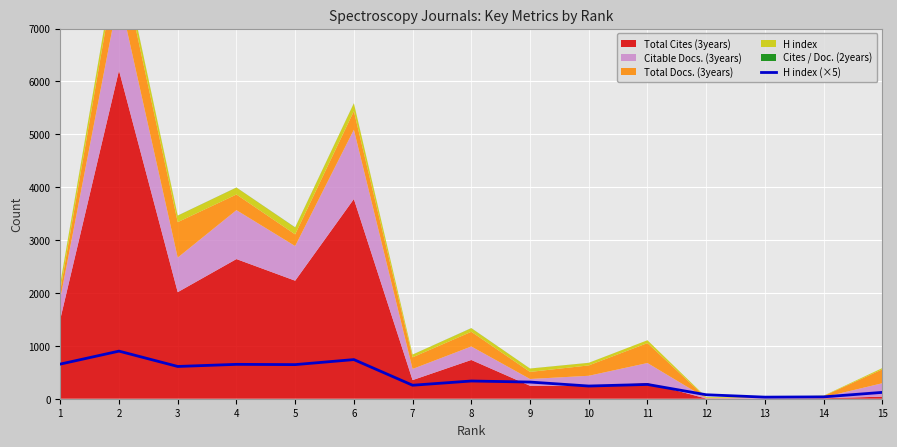

What is the change in value from 11 to 15?

-150